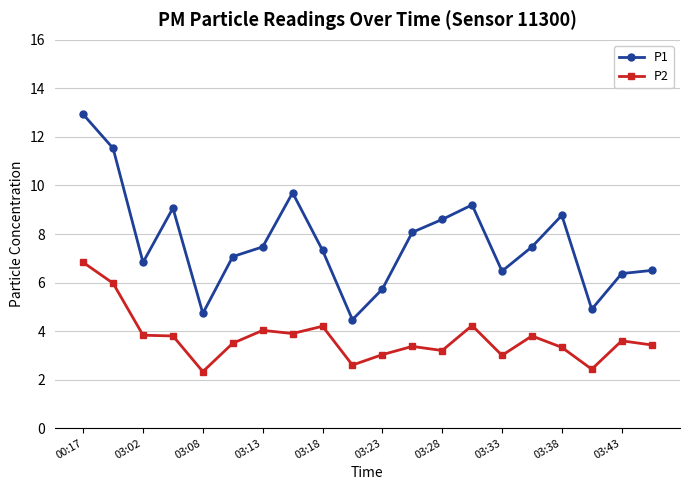

True or false: P1 and P2 cross at least once.

False